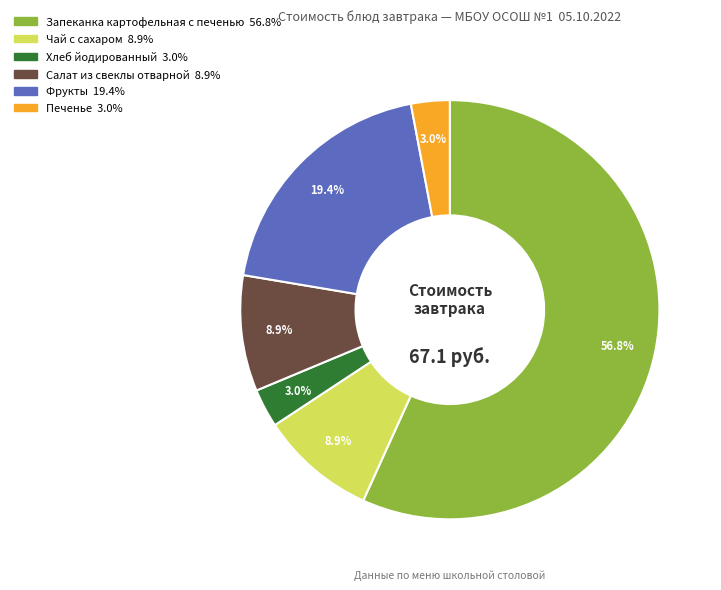

True or false: Салат из свеклы отварной accounts for 9% of the total.

True